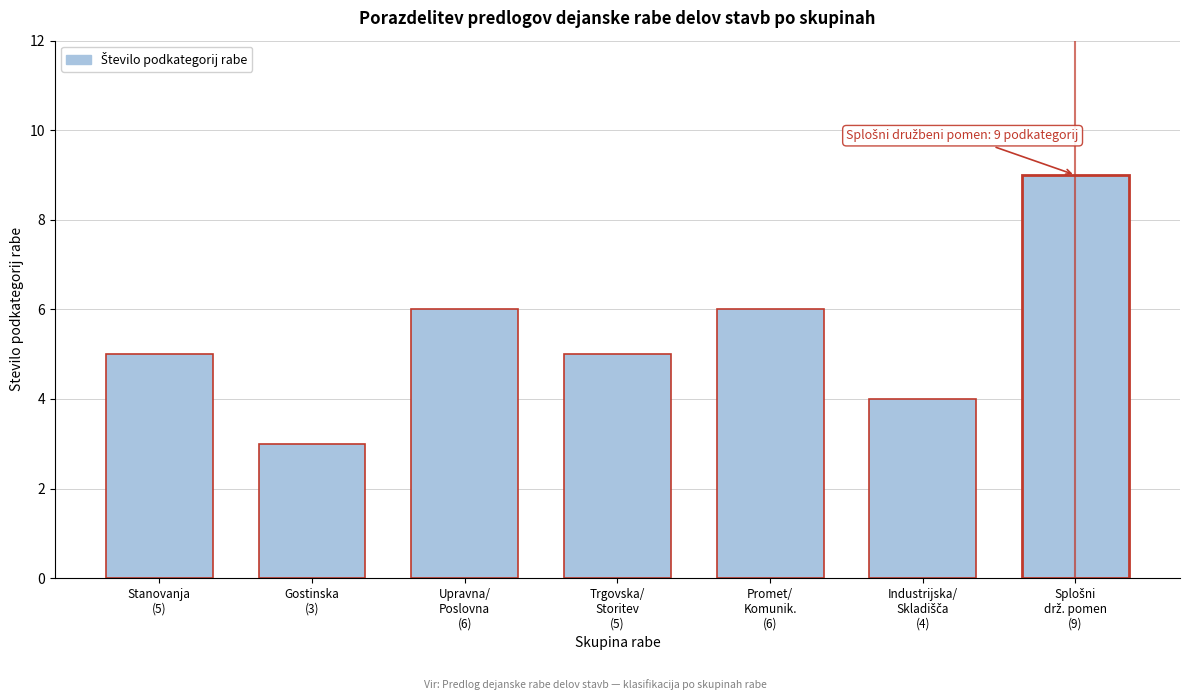

Reading left to right, transcribe all the data shown in this chart.

5	3	6	5	6	4	9